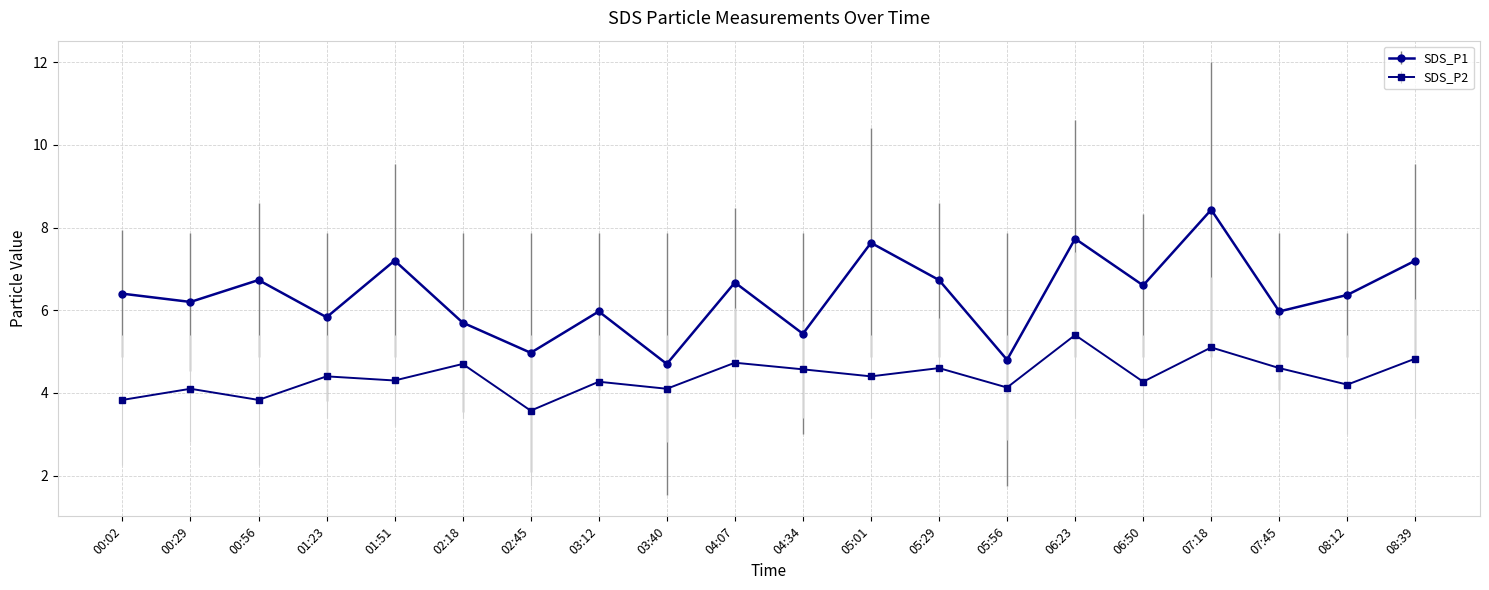

What is the spread (max minus min) of values at 06:23?

2.3